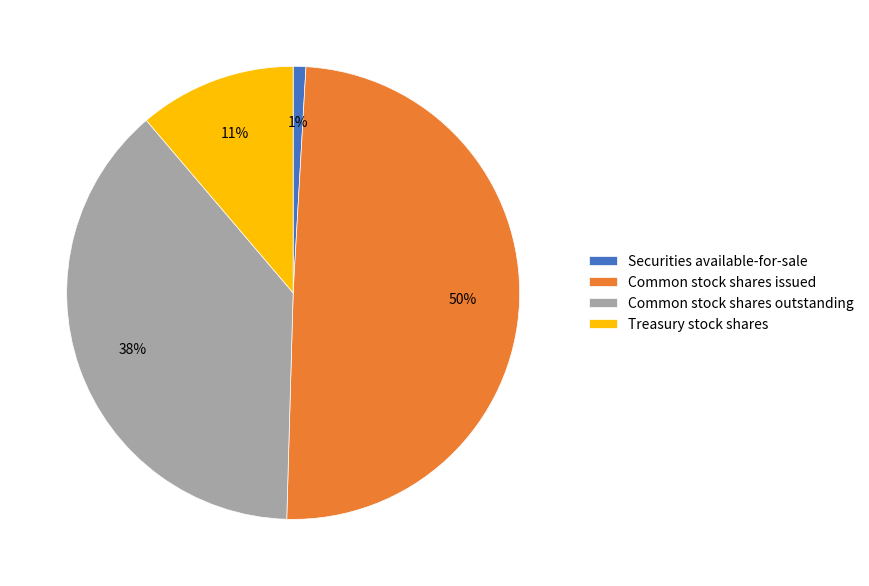

To the nearest percent, what is the difference between the largest and smallest slice percentages?

49%